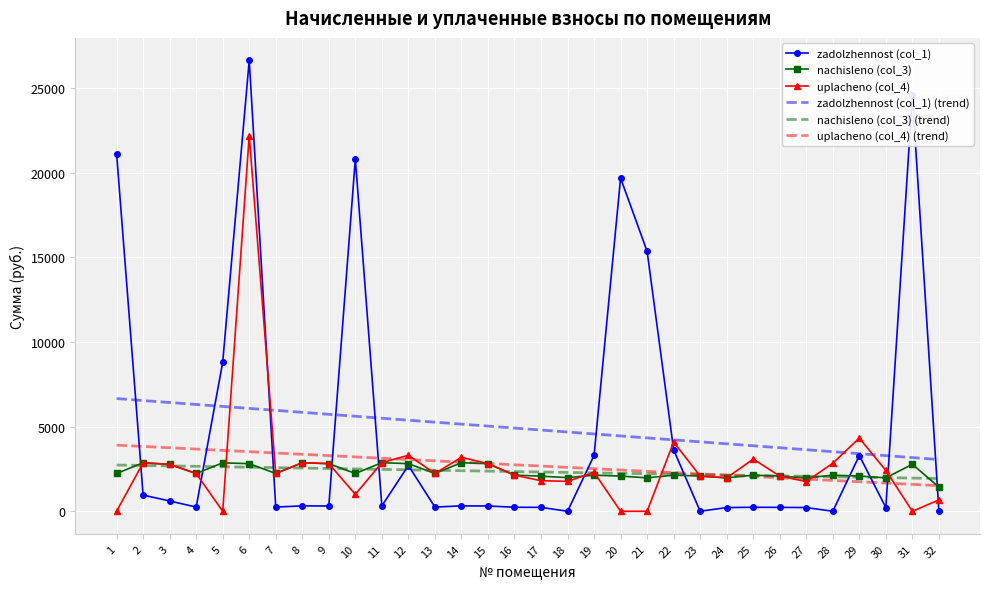

Which series has the largest range (max minus min)?

zadolzhennost (col_1)